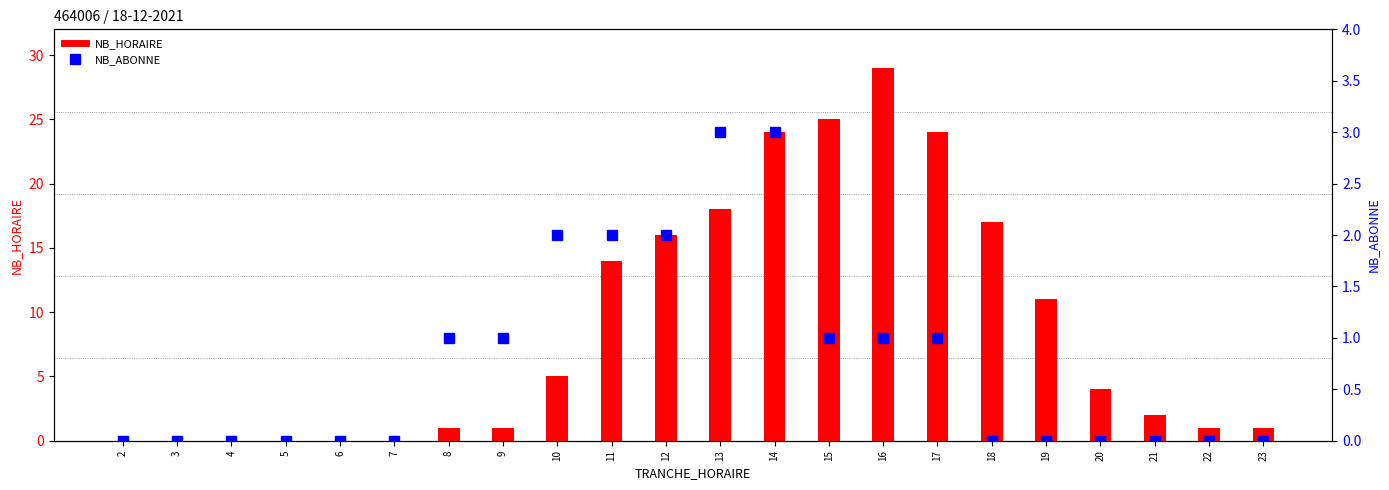

Between 20 and 12, which is larger?

12